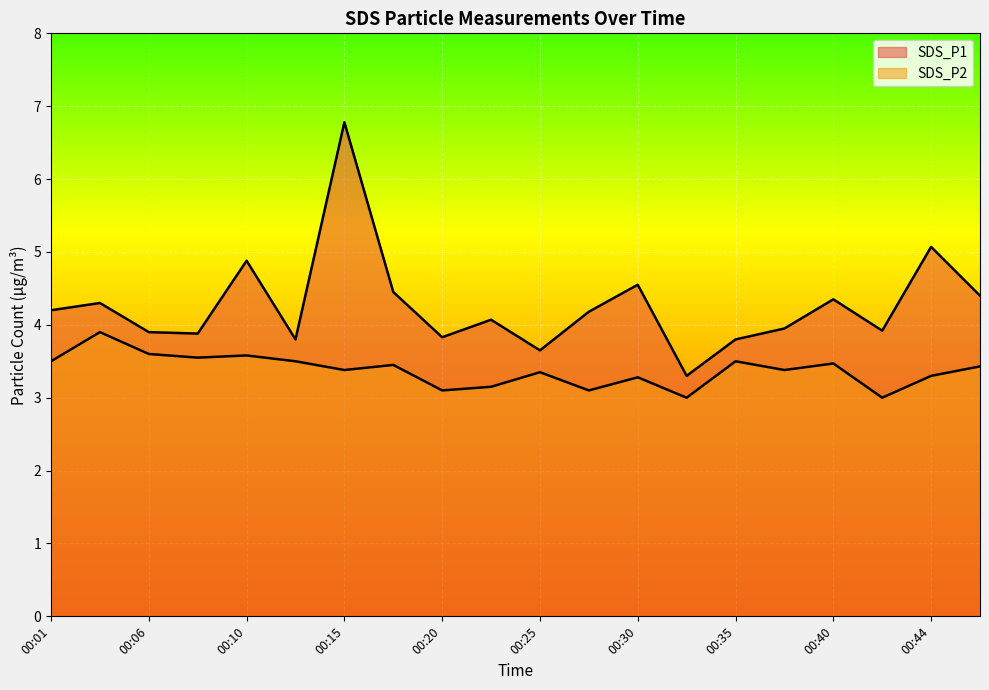

Is the value of SDS_P1 at 00:27 greater than the value of SDS_P2 at 00:40?

Yes